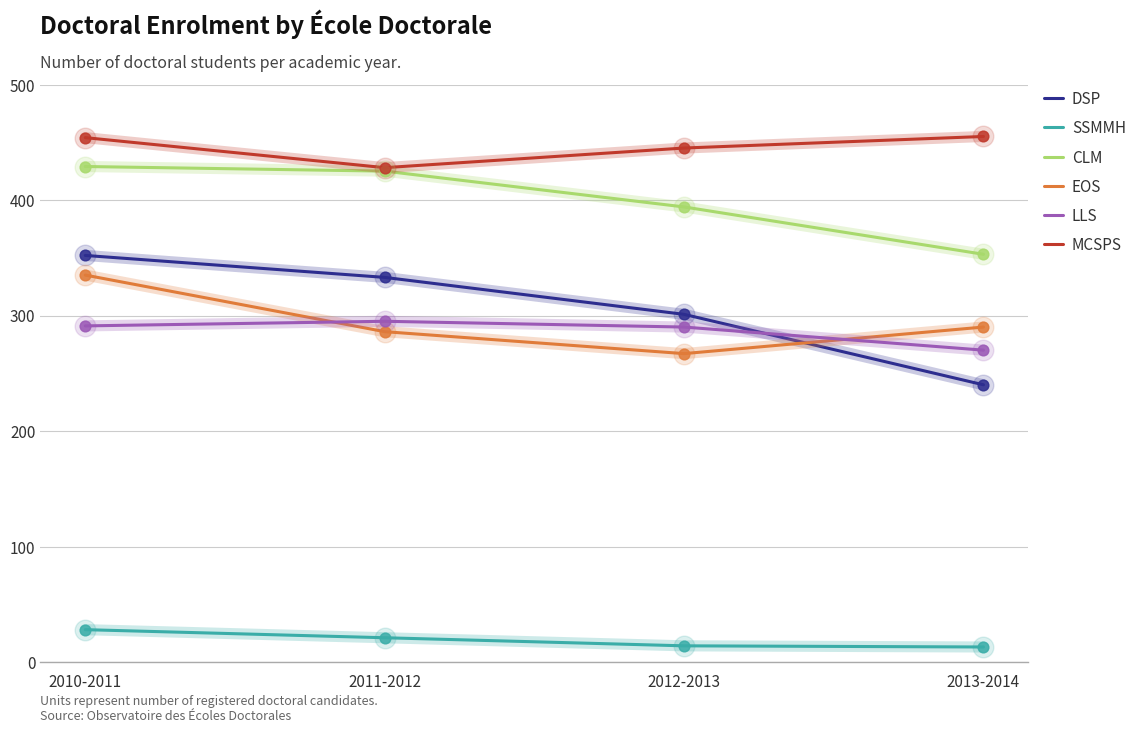

What is the difference between the highest and lowest values at 2012-2013?

431